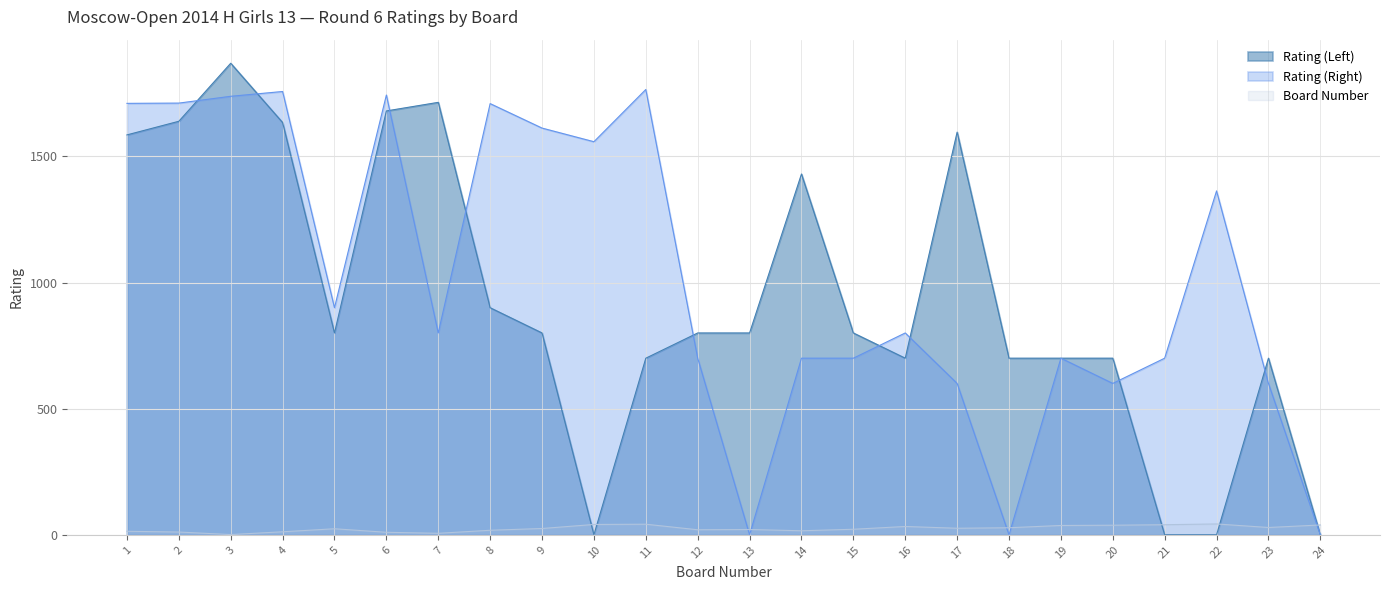

Which label corresponds to the smallest value in the chart?

10